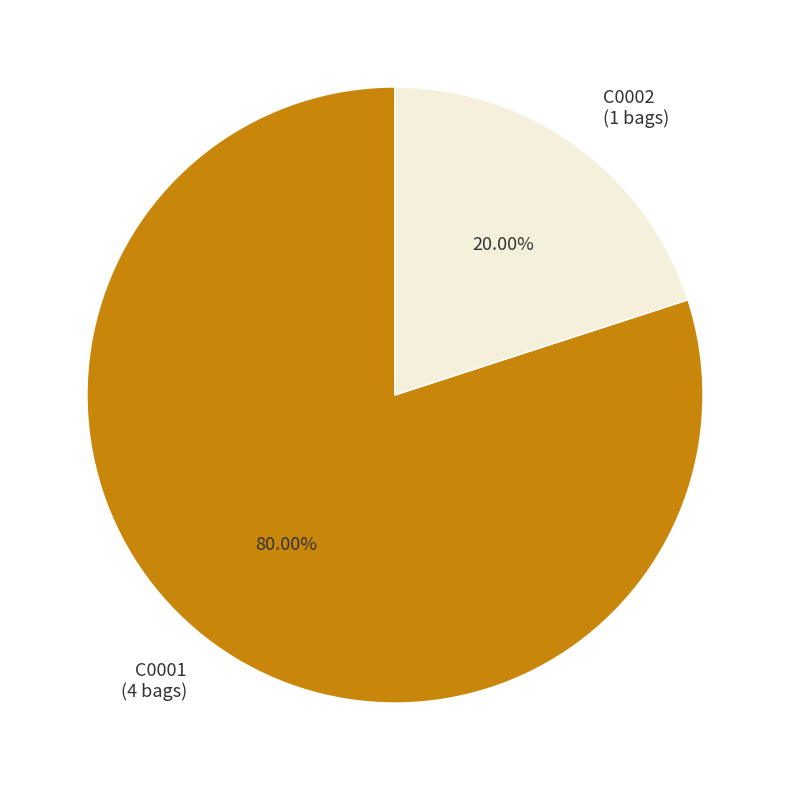

Approximately how many times larger is the value at C0001 compared to C0002?

4.0